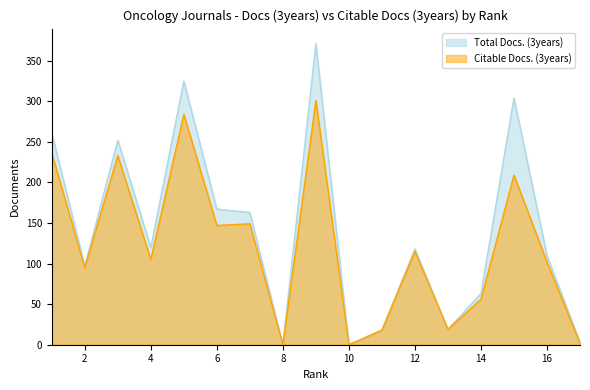

True or false: Citable Docs. (3years) has a value of 95 at 2.

True